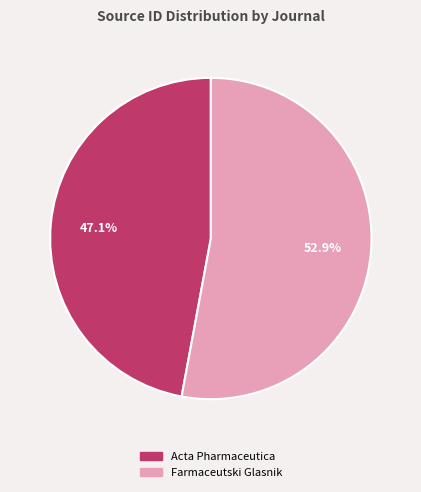

What is the total percentage of Farmaceutski Glasnik and Acta Pharmaceutica?

100.0%